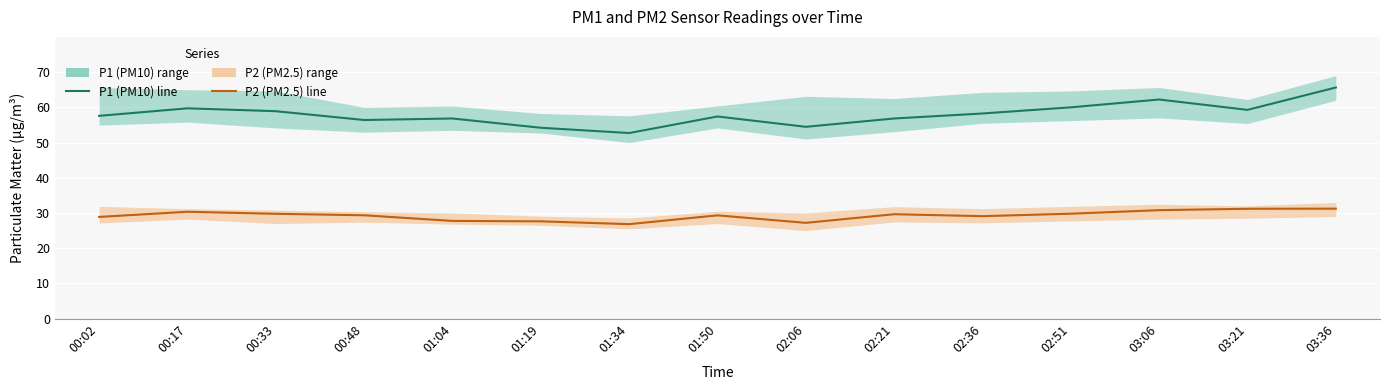

Which category has the highest value across all series?

03:36